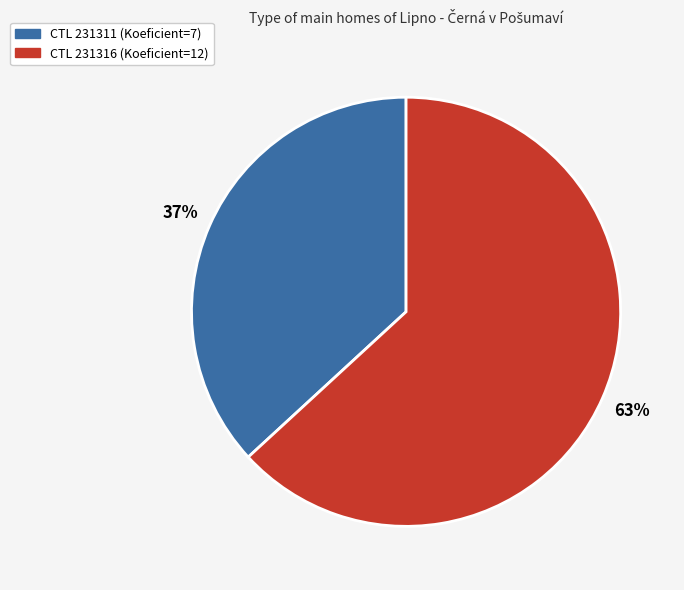

How many segments does this pie chart have?

2